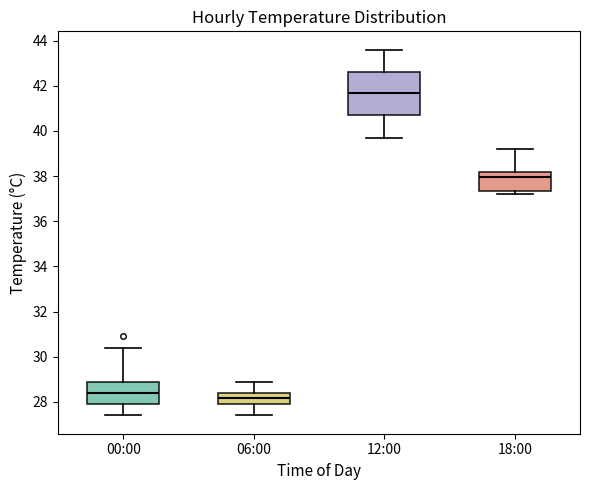

Comparing the boxes themselves (not the whiskers), which one is the tallest?

12:00